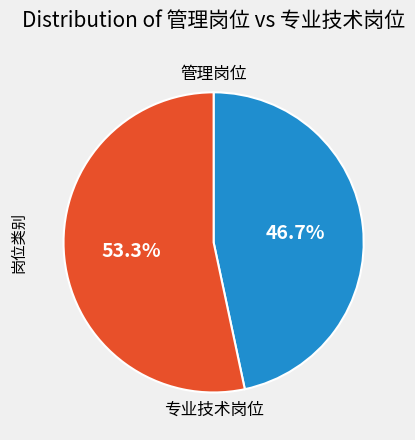

Is there a majority slice in this chart?

Yes